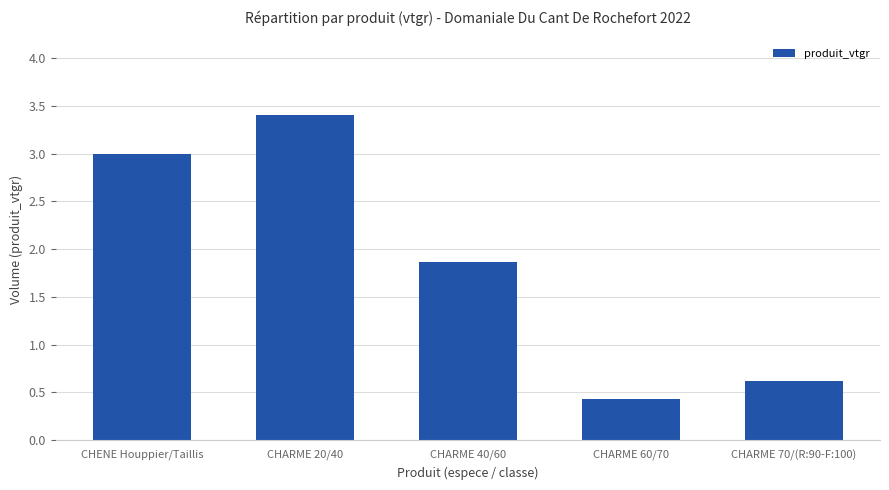

Does the chart contain stacked bars?

No